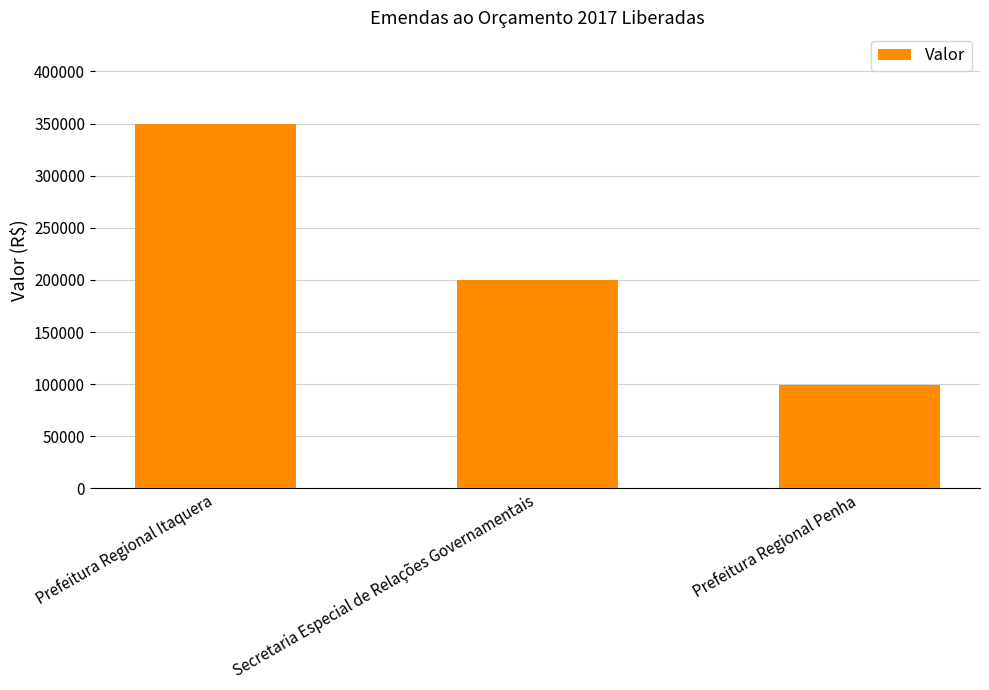

Reading right to left, list all the values displayed in this chart.

Prefeitura Regional Penha=98781.8	Secretaria Especial de Relações Governamentais=200000.0	Prefeitura Regional Itaquera=350000.0